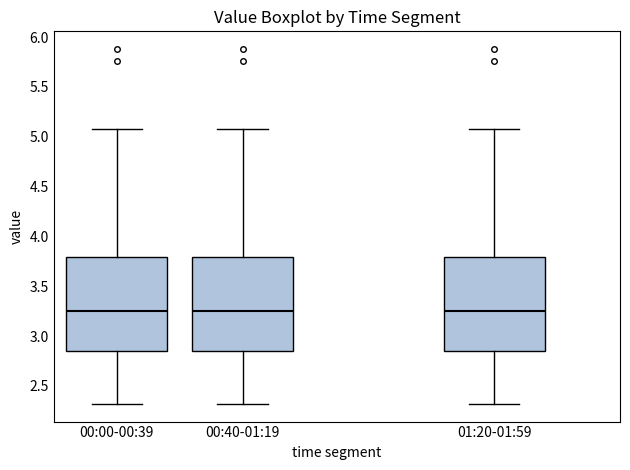

Where is the upper edge of the box for 00:00-00:39 on the y-axis? The values are not printed on the chart, so give them approximately, as read against the axis.

3.80